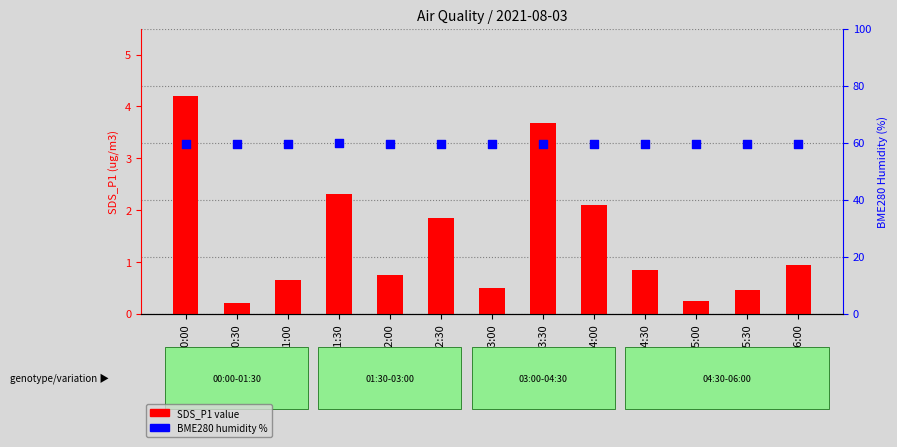

At how many categories does at least one series exceed 31?

13